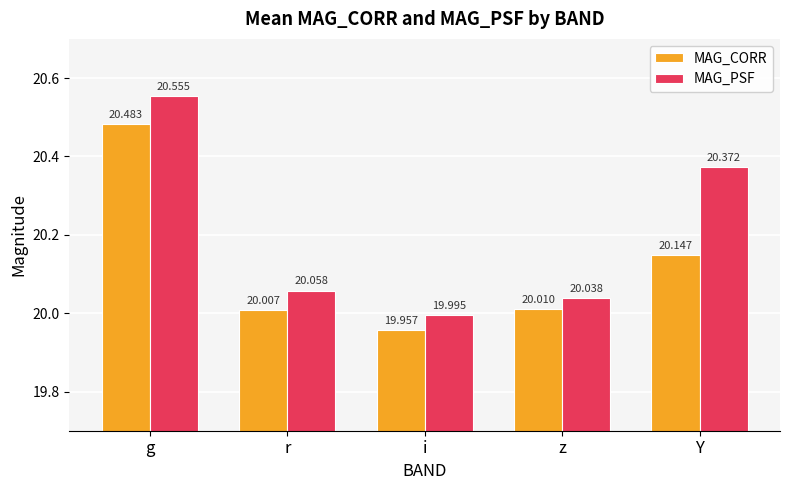

What are all the series names shown in the legend?

MAG_CORR, MAG_PSF